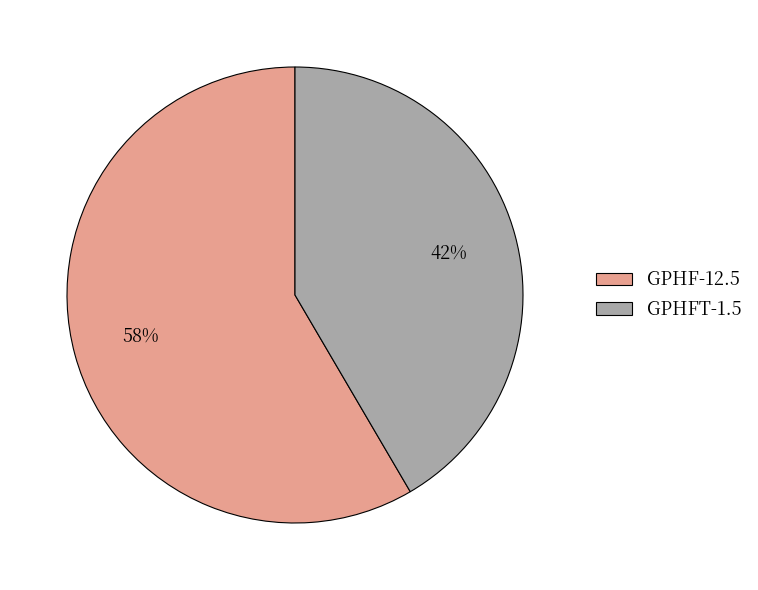

What is the ratio of the value at GPHFT-1.5 to the value at GPHF-12.5?

0.7